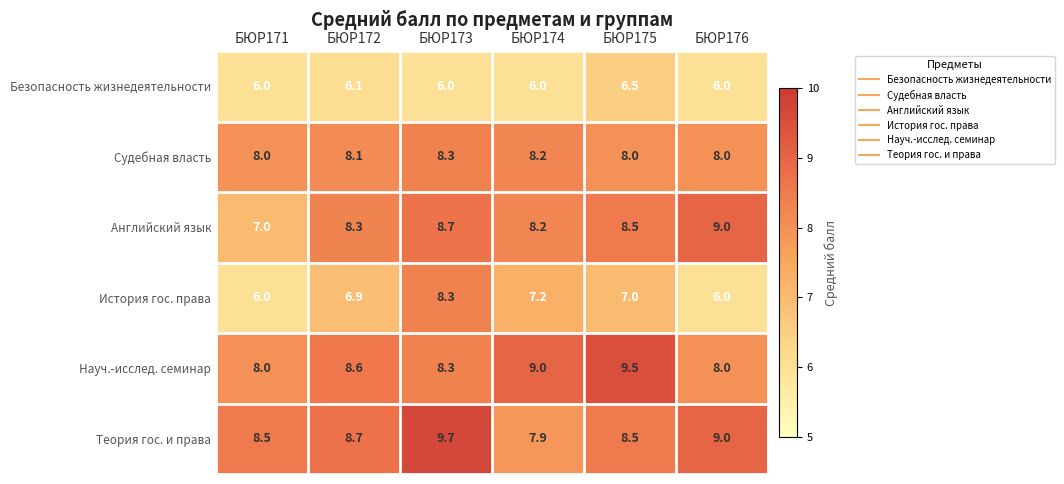

At which label is История гос. права closest to 7?

БЮР175